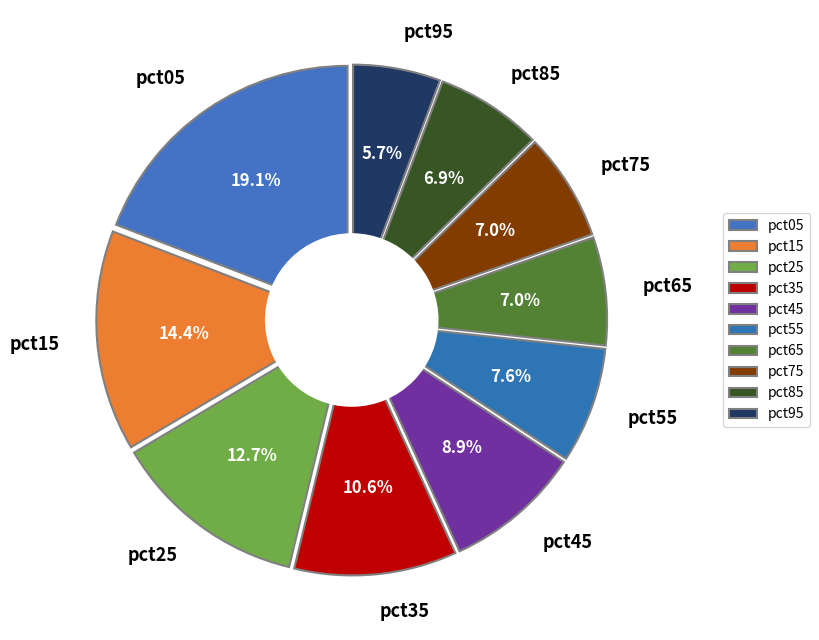

How many slices are in this pie chart?

10